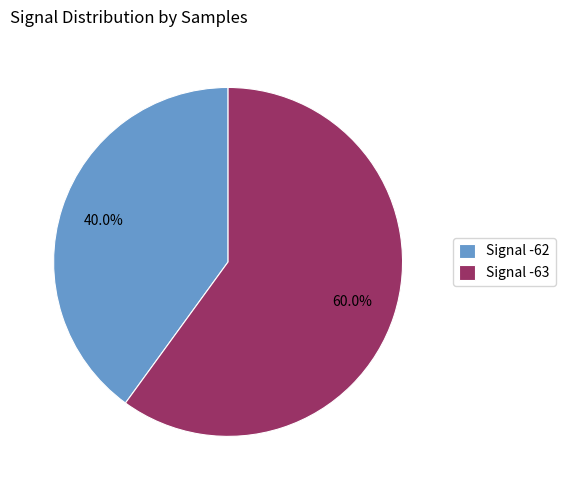

Is there a majority slice in this chart?

Yes